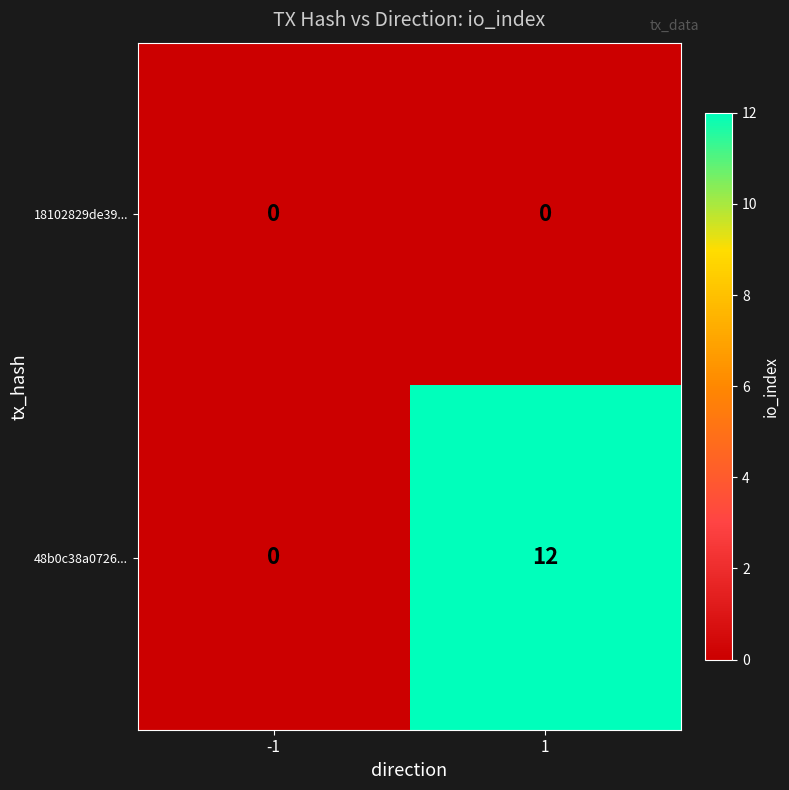

What is the sum of all 48b0c38a0726... values?

12